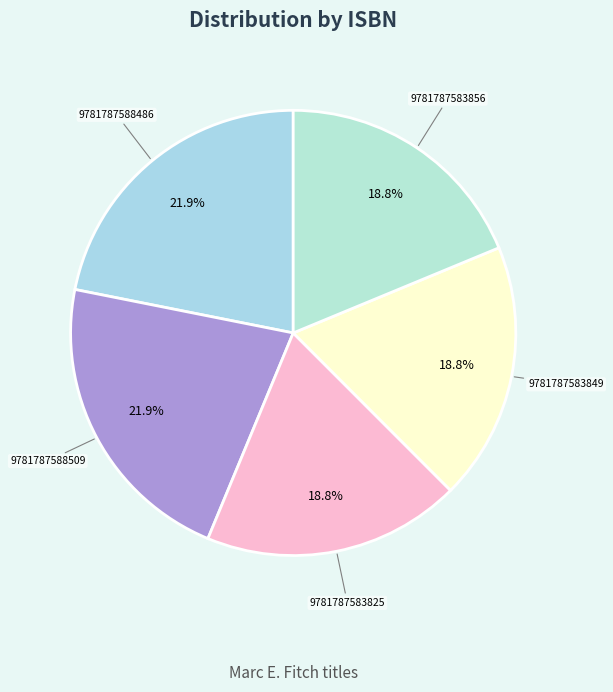

Between 9781787588509 and 9781787583849, which is larger?

9781787588509